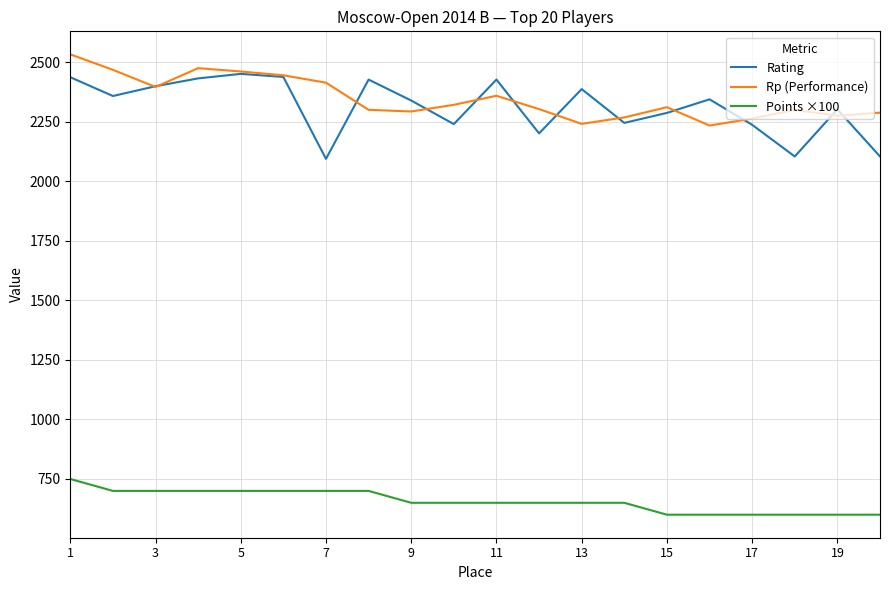

What is the minimum value shown in the chart?

600